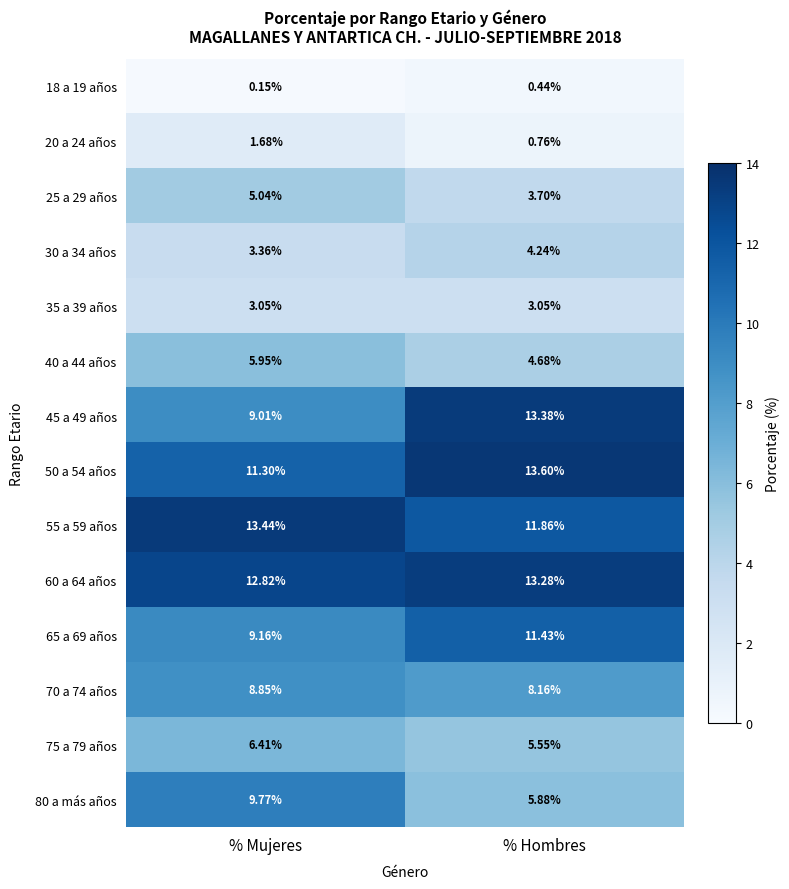

Rank the categories by 45 a 49 años value from lowest to highest.

% Mujeres, % Hombres